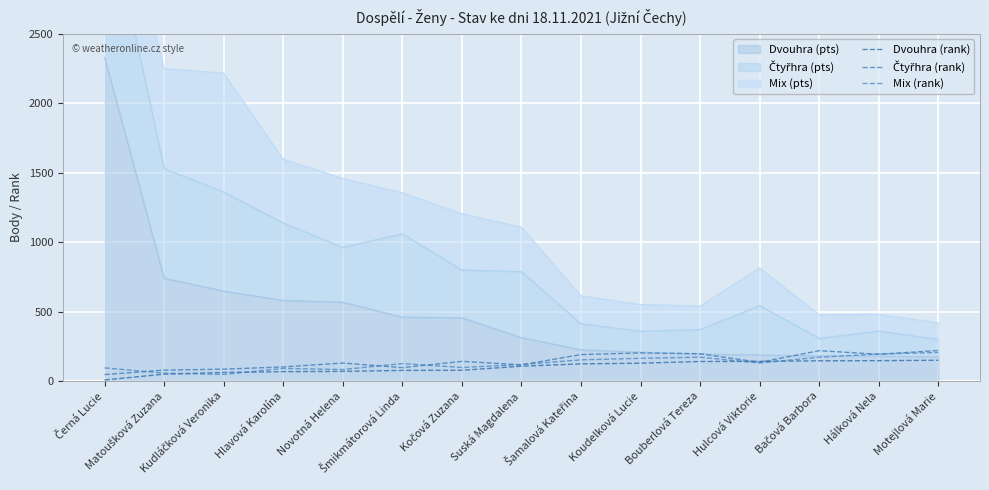

What is the difference between the maximum and minimum values in the Mix (rank) series?

158